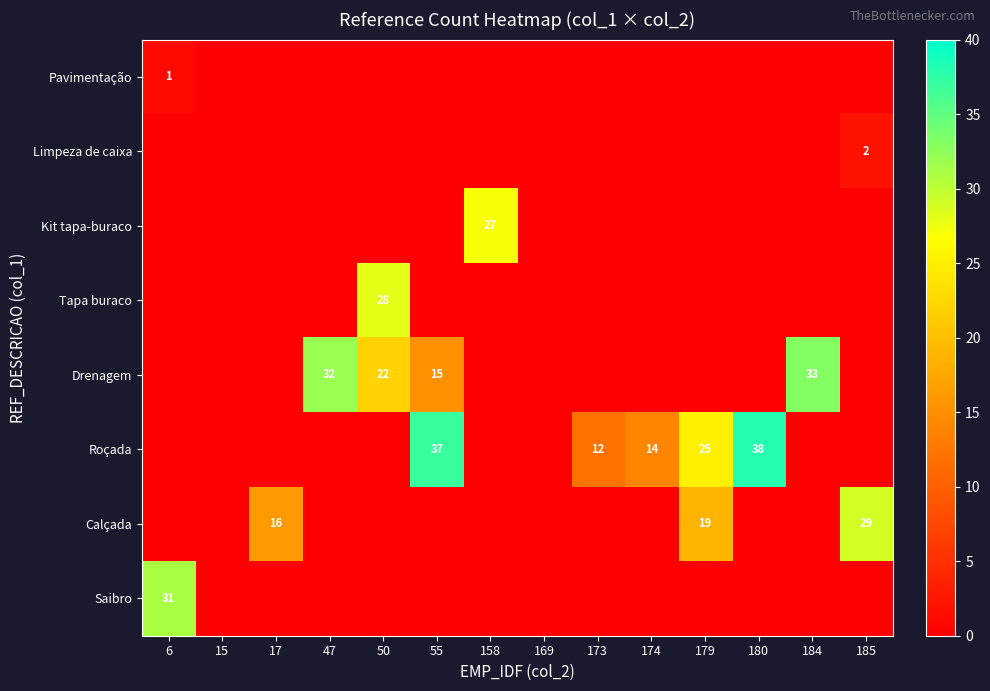

Which has a higher value, 184 or 17?

184